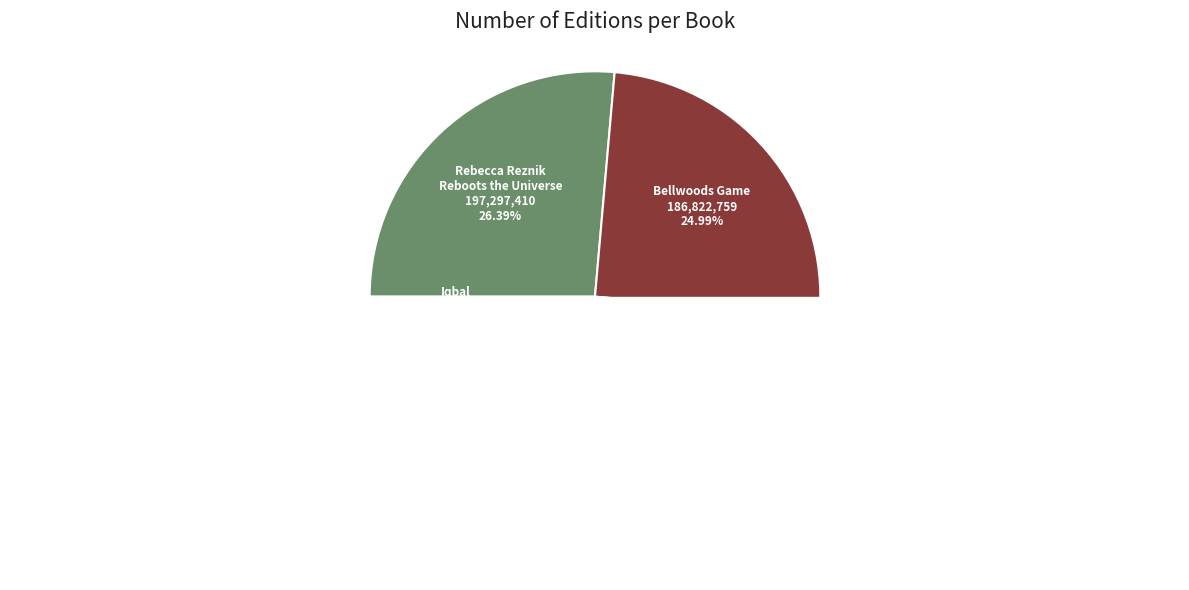

What is the smallest slice in the pie chart?

Iqbal